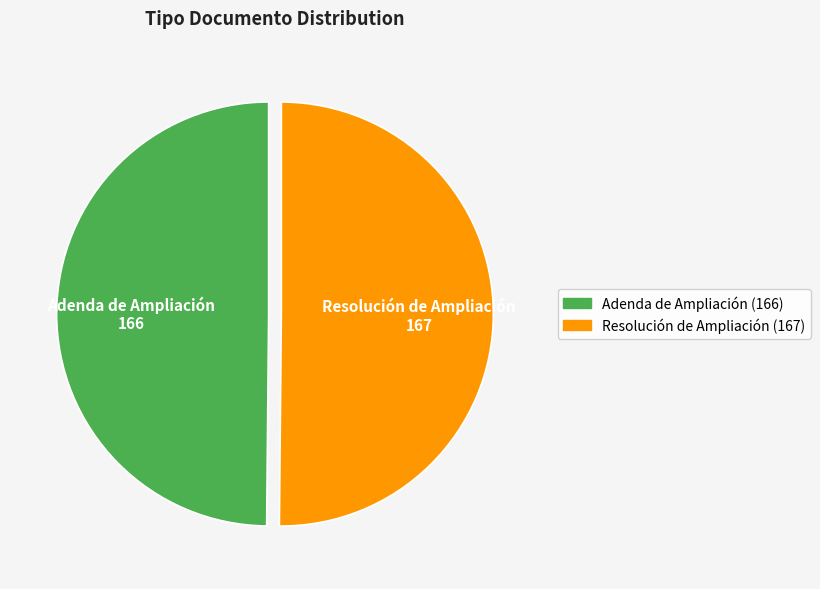

Is it true that Adenda de Ampliación (166) is 61% of the pie?

False